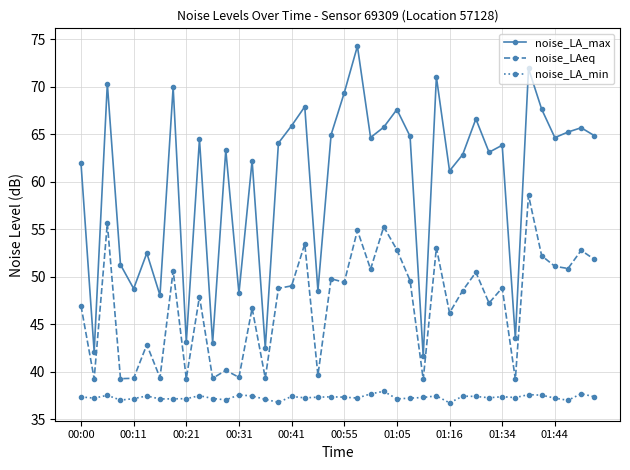

Count the number of data series in this chart.

3